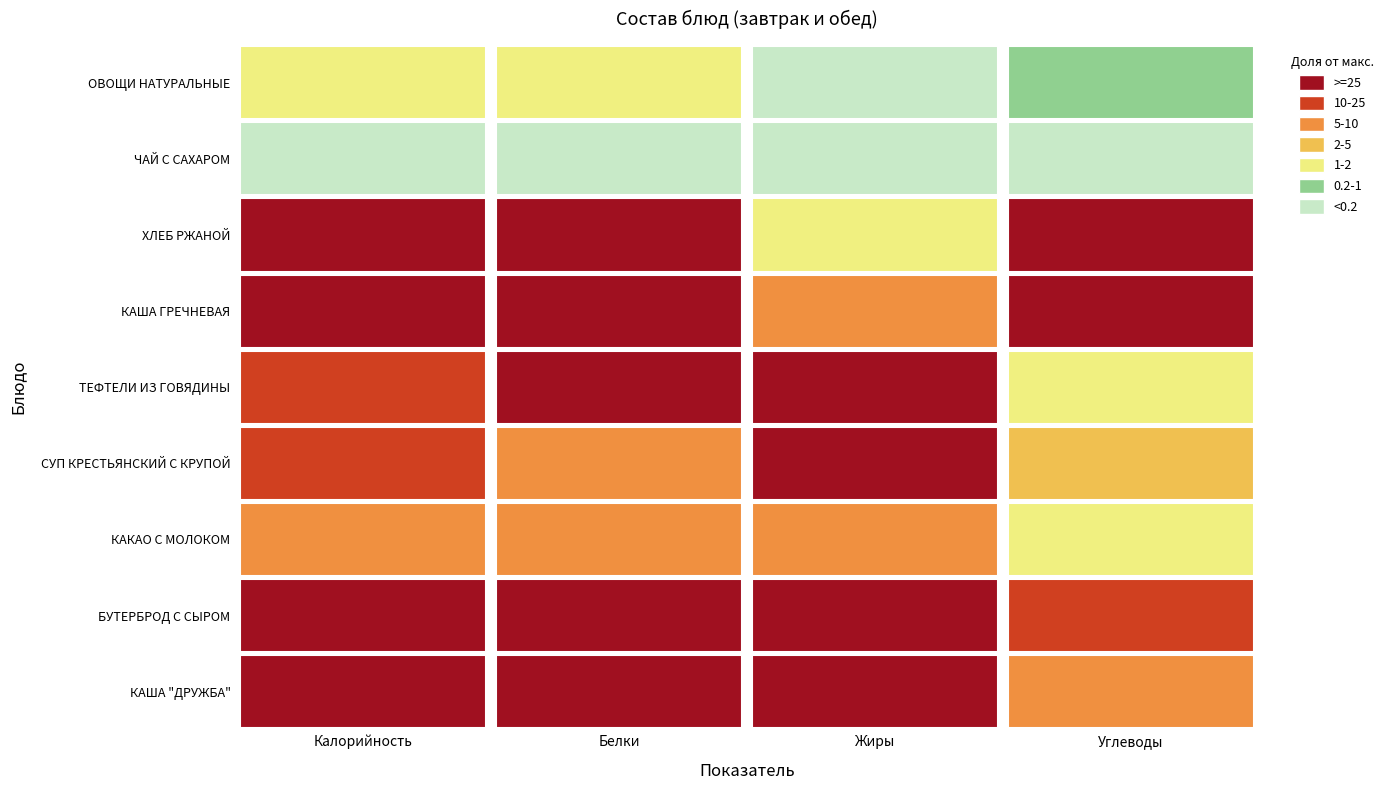

At which label is ЧАЙ С САХАРОМ closest to 1?

Калорийность